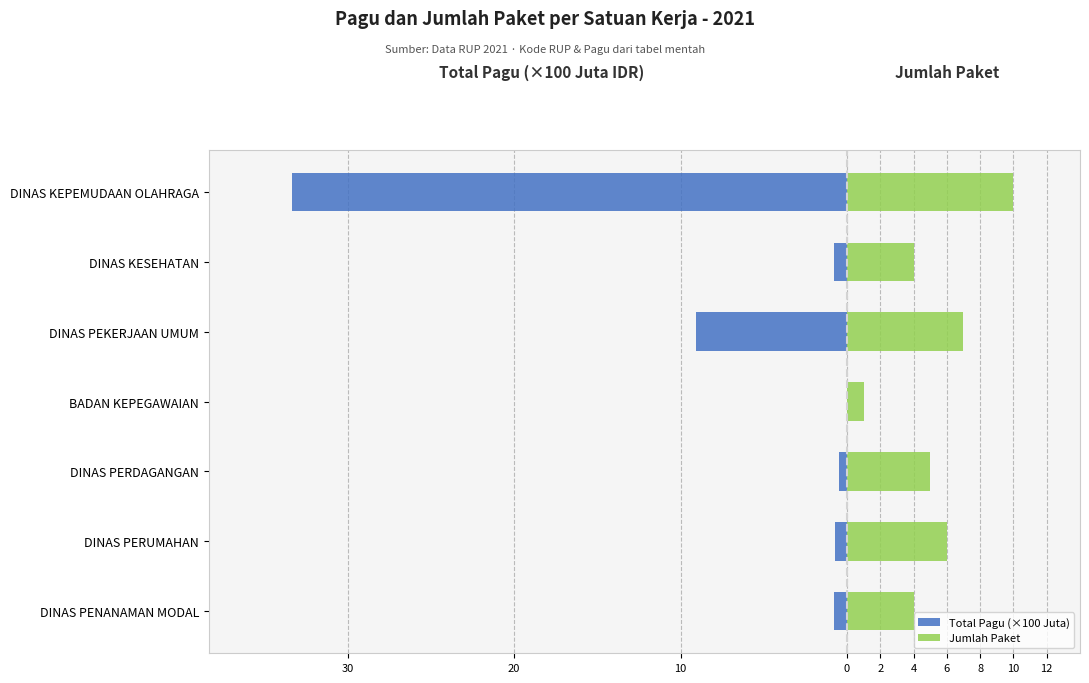

What is the value of the Jumlah Paket bar at the 2nd from the left?

6.0